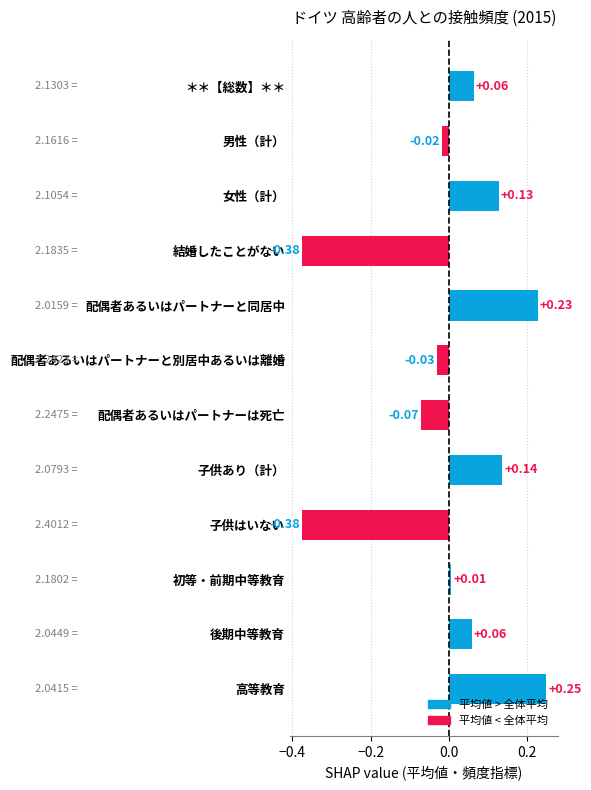

Which label corresponds to the largest value in the chart?

高等教育